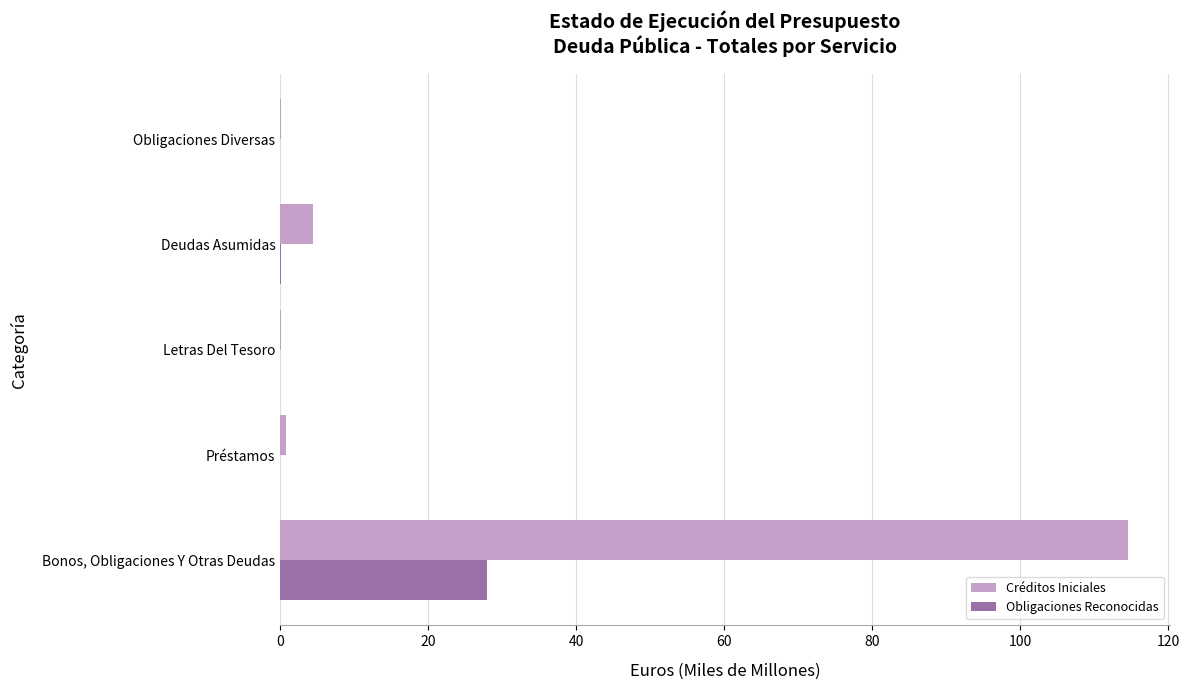

Where is Créditos Iniciales nearest to the value 57?

Deudas Asumidas